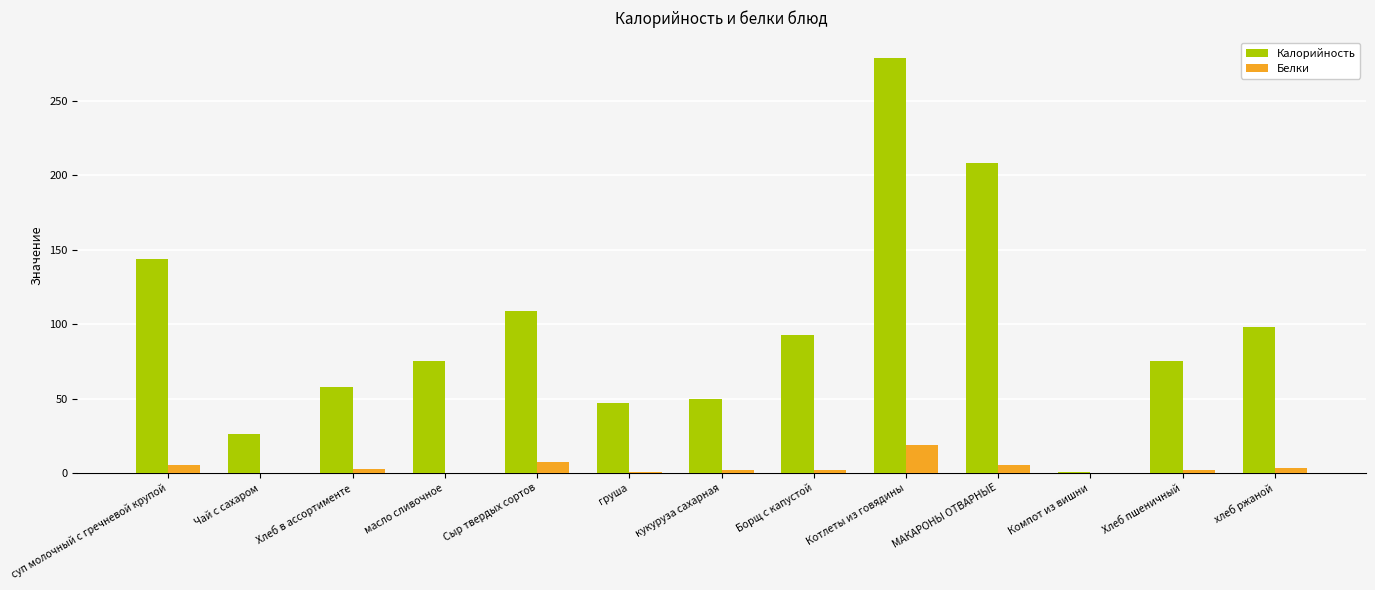

What is the difference between the Белки values at Котлеты из говядины and Чай с сахаром?

18.6